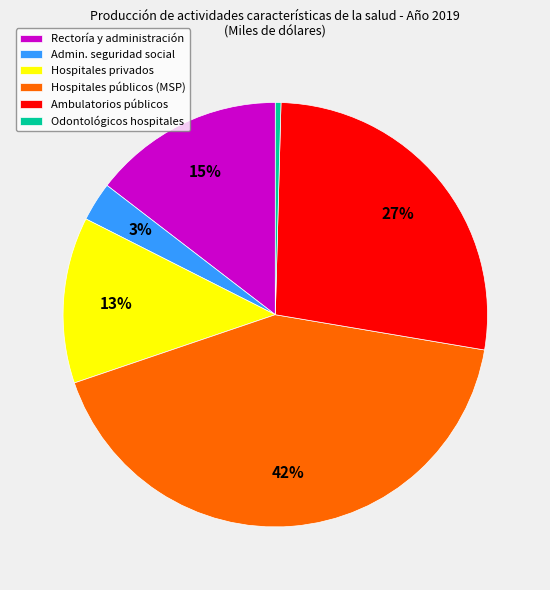

The Rectoría y administración slice represents 3% of the pie. True or false?

False